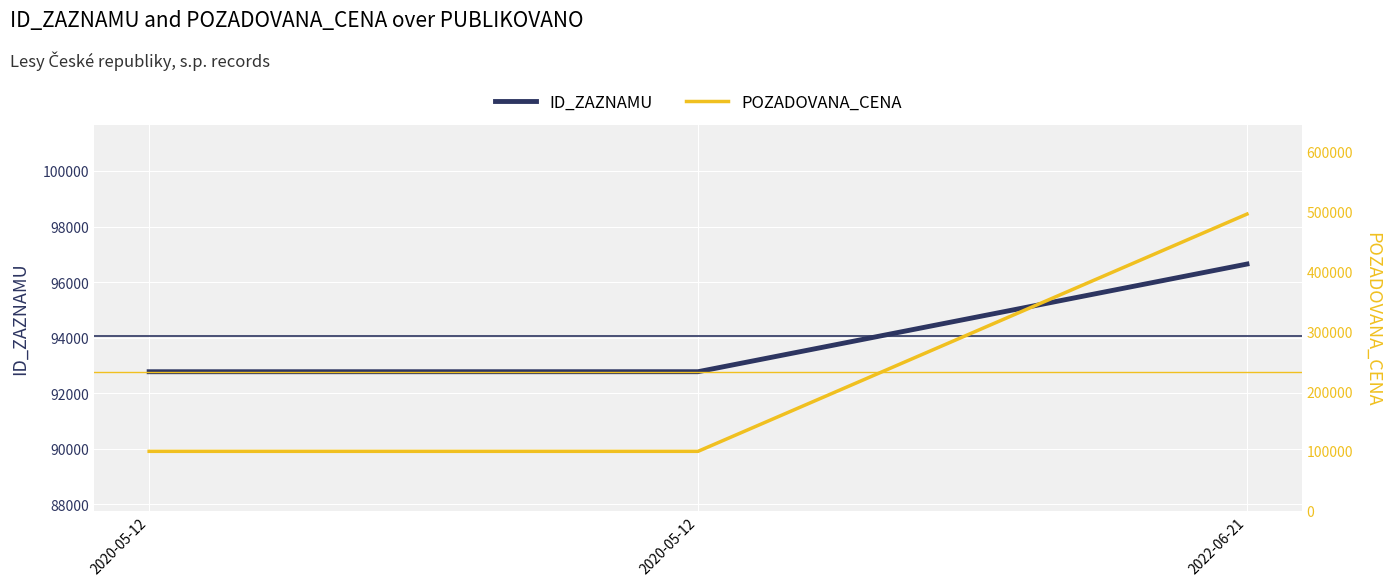

Reading left to right, extract all data points from this chart.

ID_ZAZNAMU: 2020-05-12=92775	2020-05-12=92776	2022-06-21=96650
POZADOVANA_CENA: 2020-05-12=99270	2020-05-12=99270	2022-06-21=496060